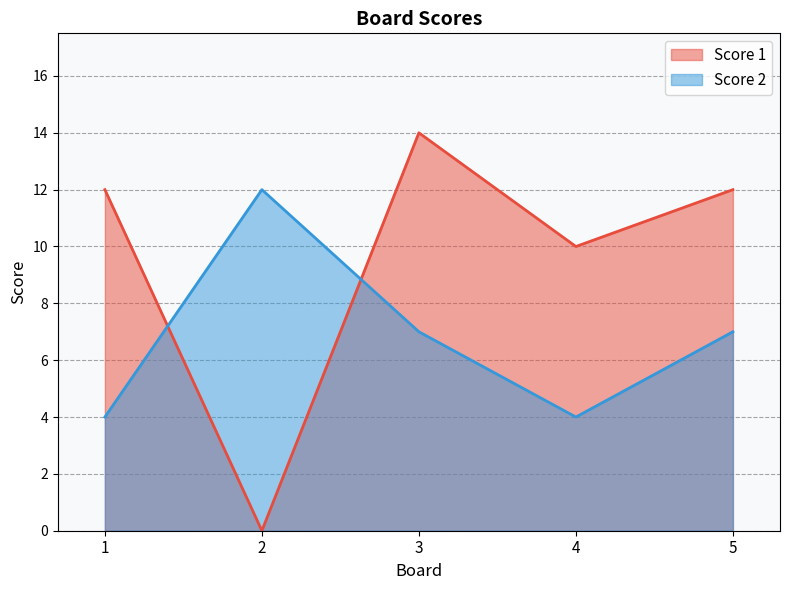

How many intersections are there between Score 1 and Score 2?

2